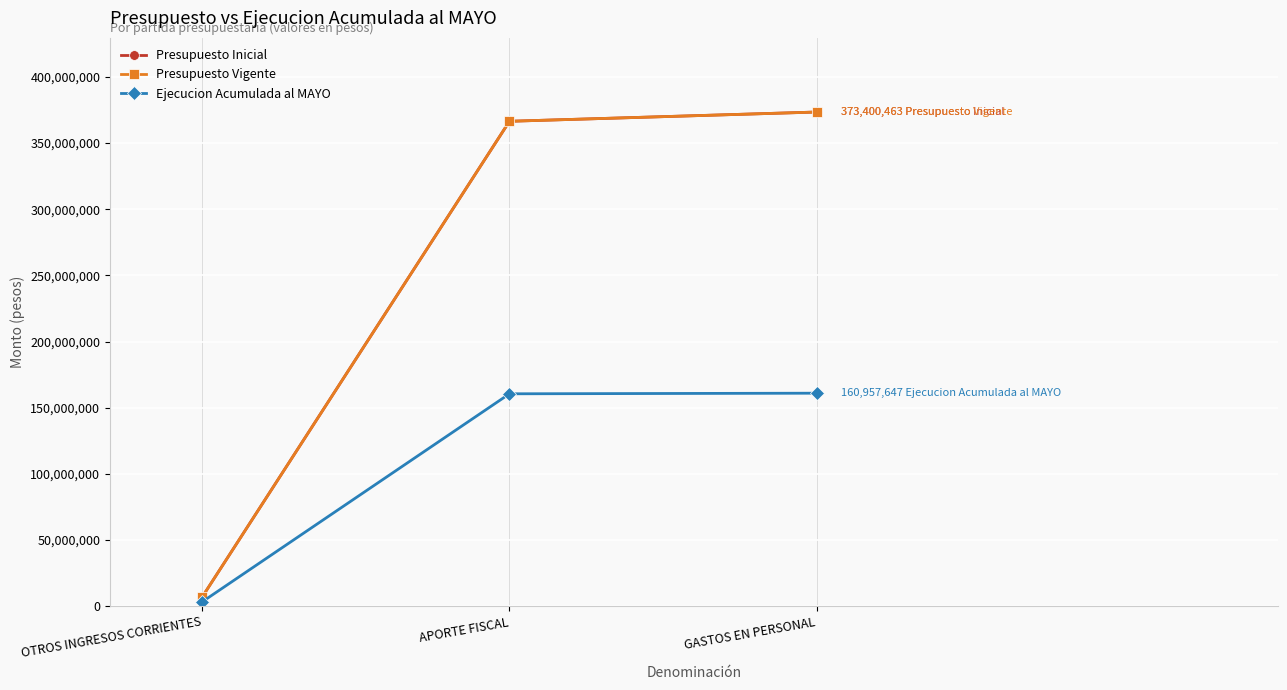

At OTROS INGRESOS CORRIENTES, list the series in order from smallest to largest.

Ejecucion Acumulada al MAYO, Presupuesto Inicial, Presupuesto Vigente